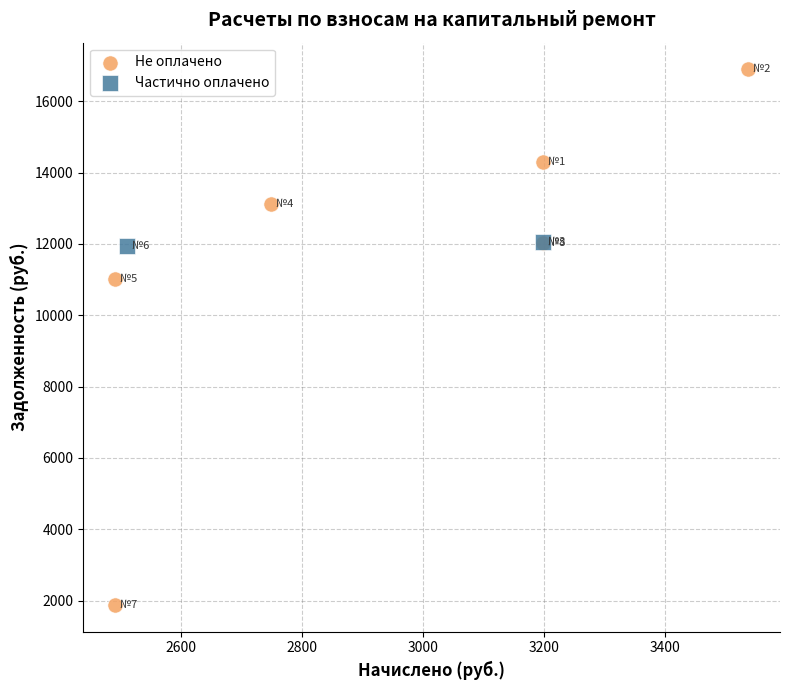

What are all the series names shown in the legend?

Не оплачено, Частично оплачено